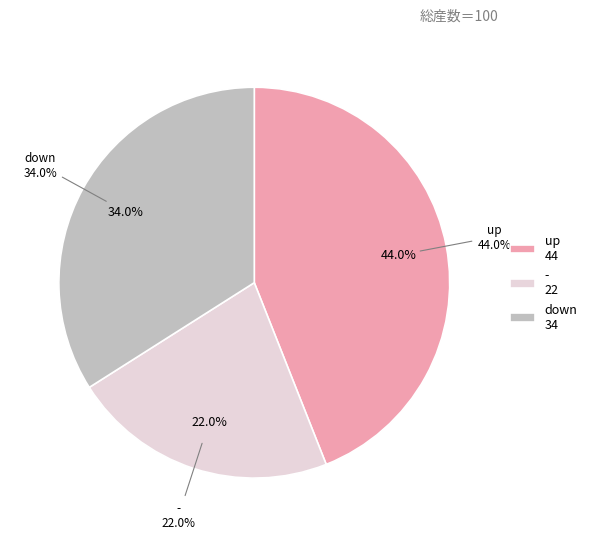

Is there any slice that represents more than half of the pie?

No